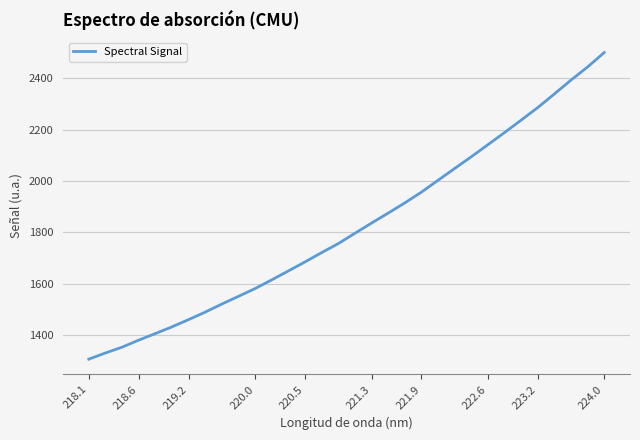

What is the maximum value shown in the chart?

2499.9